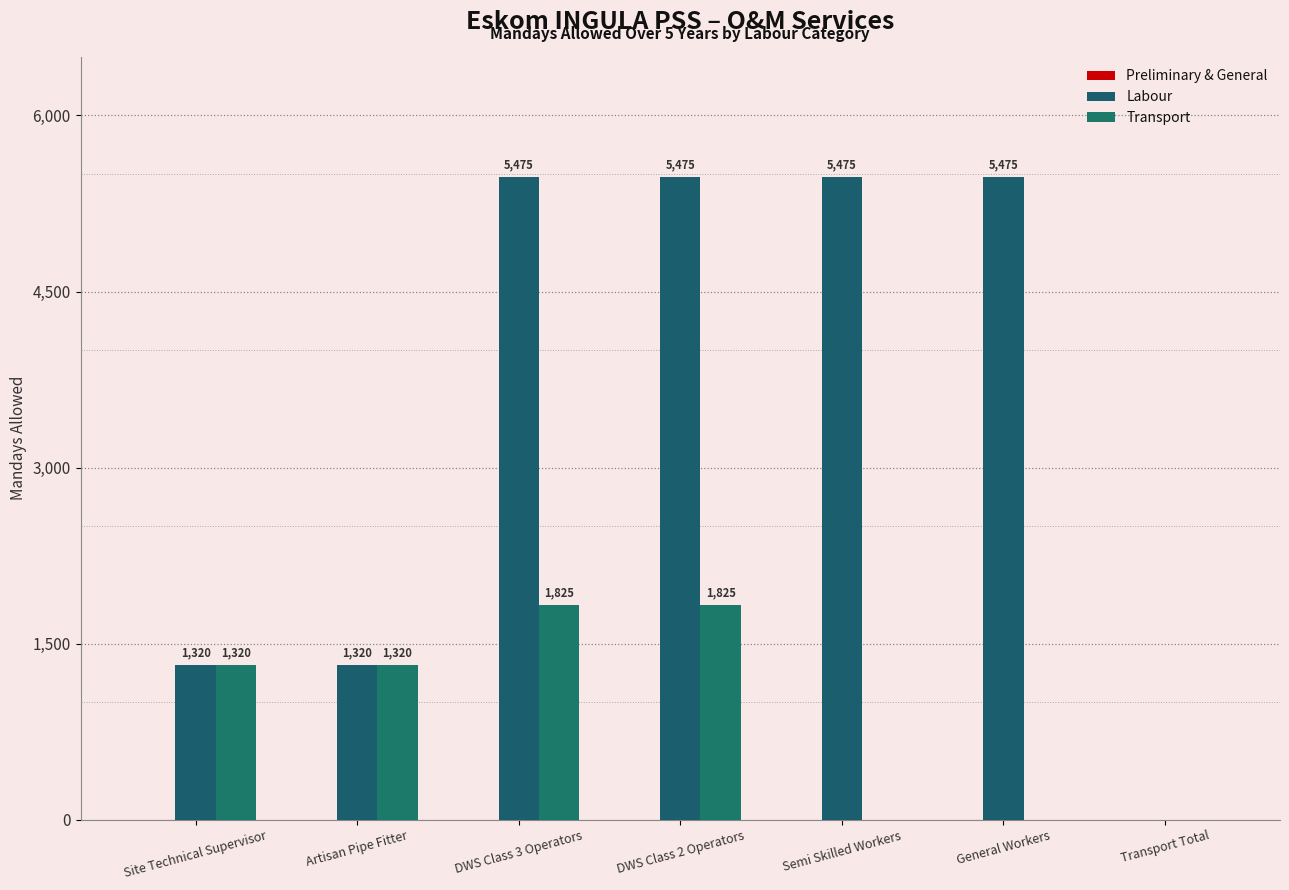

What is the approximate value of Labour at DWS Class 2 Operators, to the nearest 10?

5480